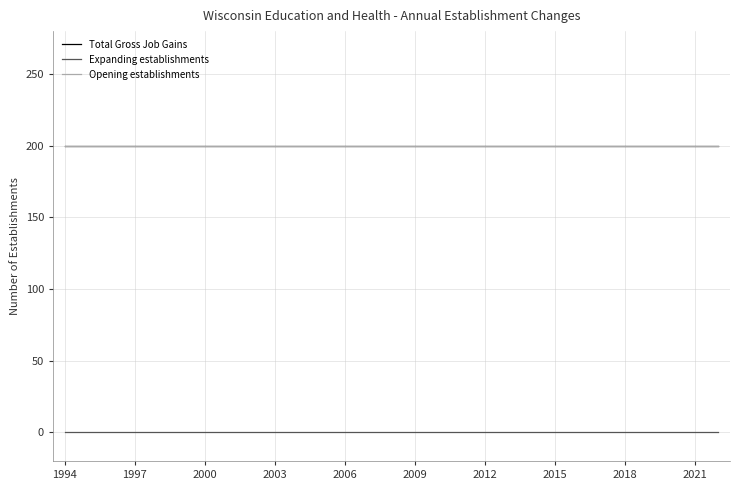

Does the chart display data point markers on the line(s)?

No